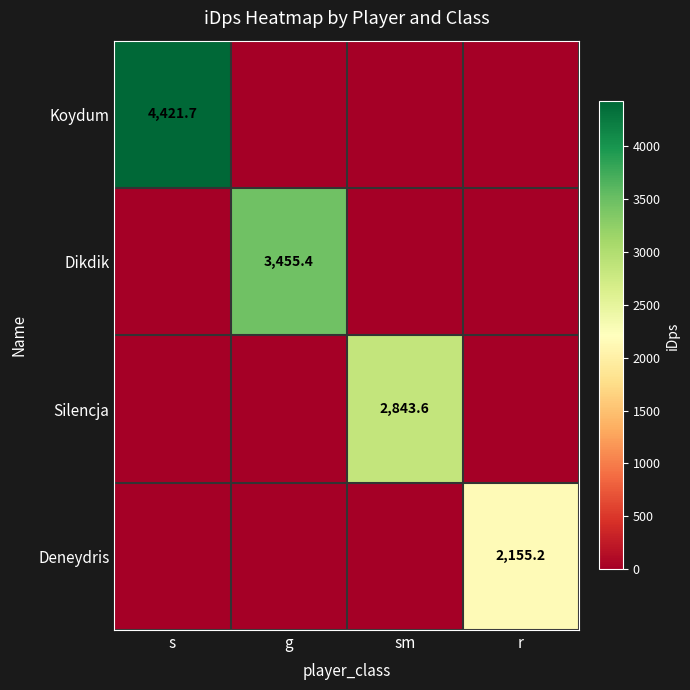

At which category does the chart reach its peak across all series?

s